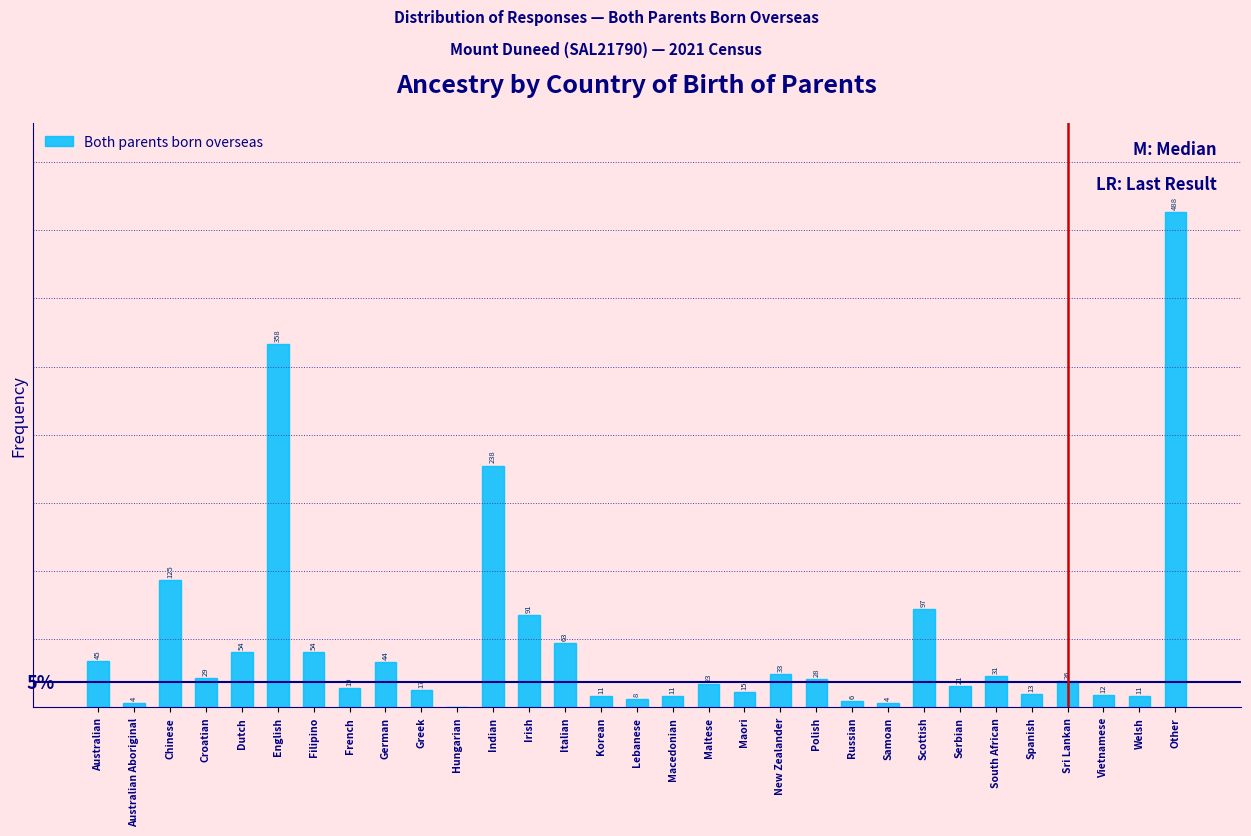

At which category does the chart reach its peak across all series?

Other